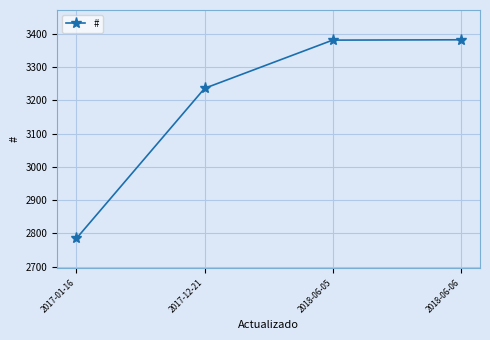

The value at 2018-06-05 is 3381. True or false?

True